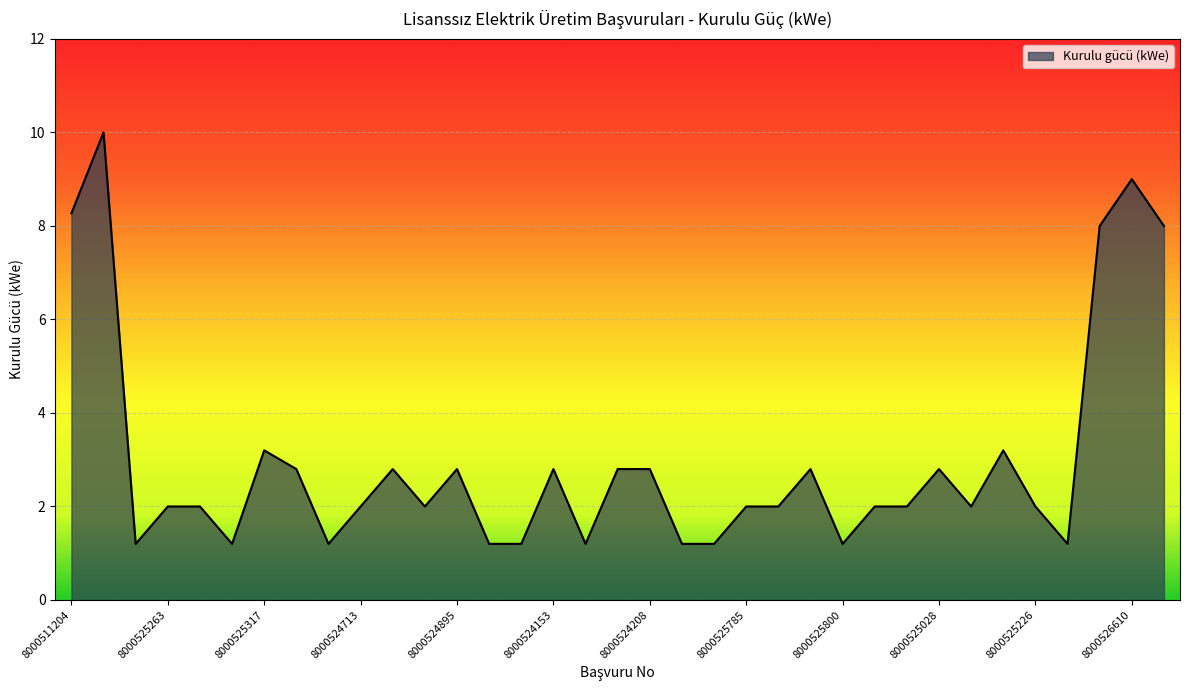

What is the difference between the maximum and minimum values?

8.8